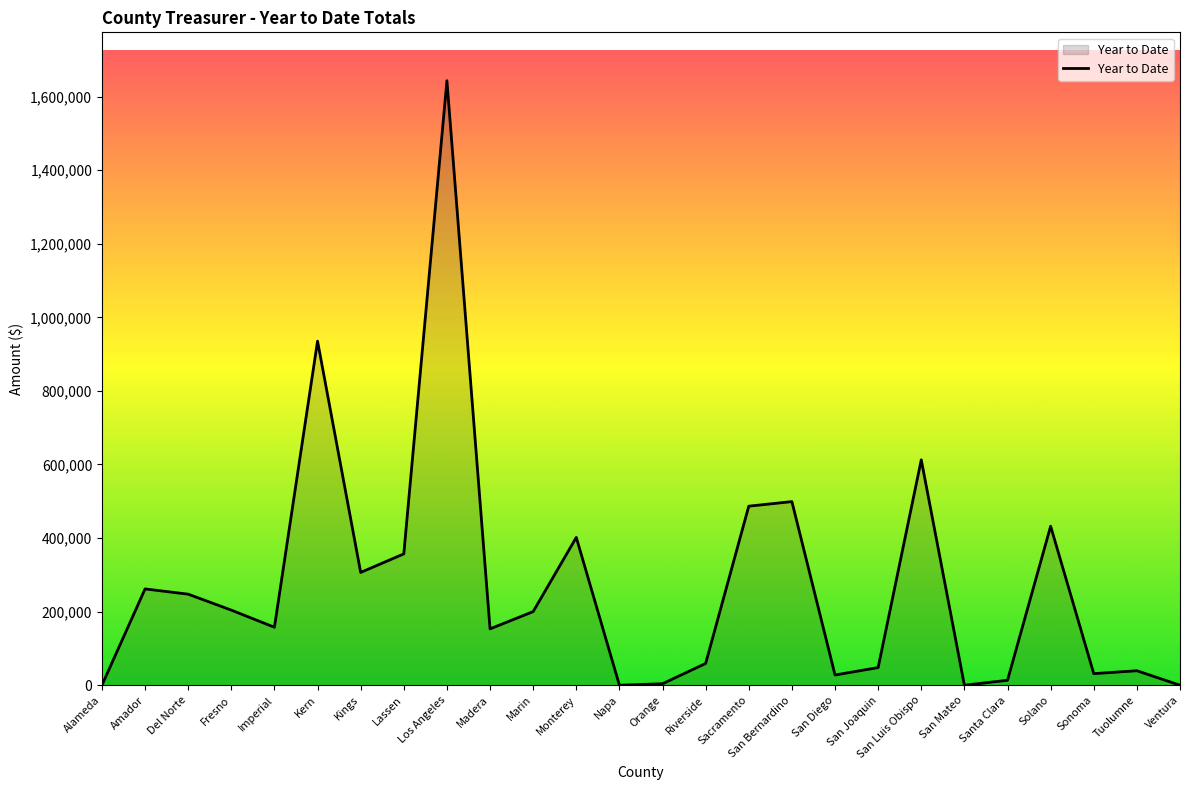

What is the maximum value shown in the chart?

1643129